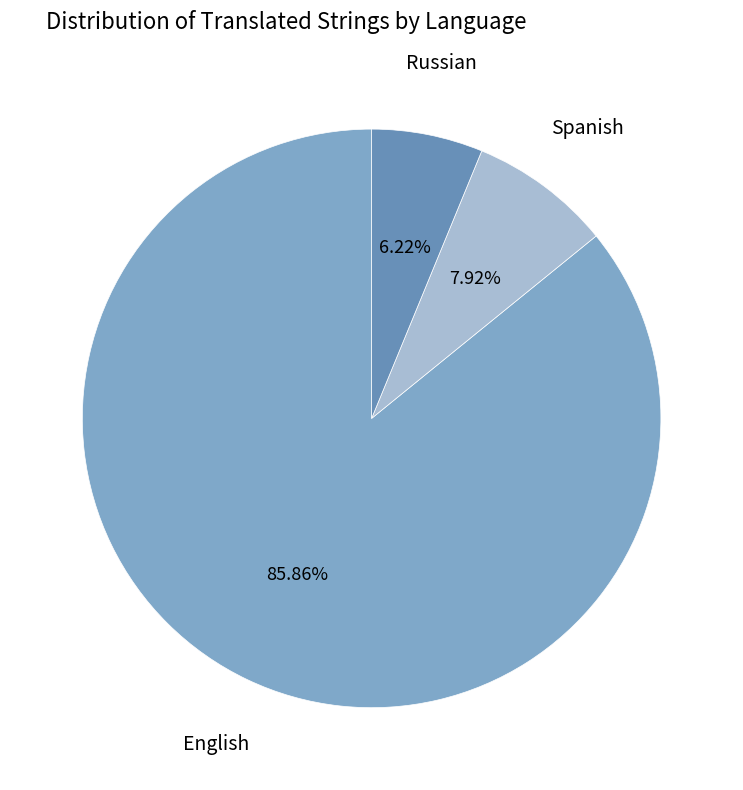

Which category accounts for the majority?

English